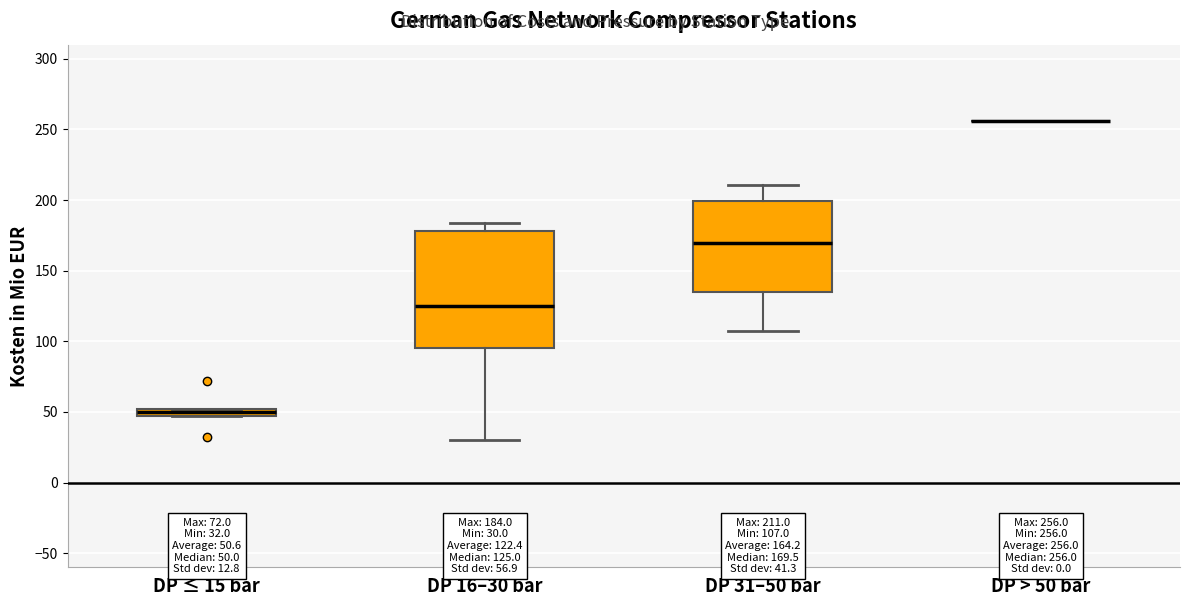

Comparing the boxes themselves (not the whiskers), which one is the tallest?

DP 16–30 bar